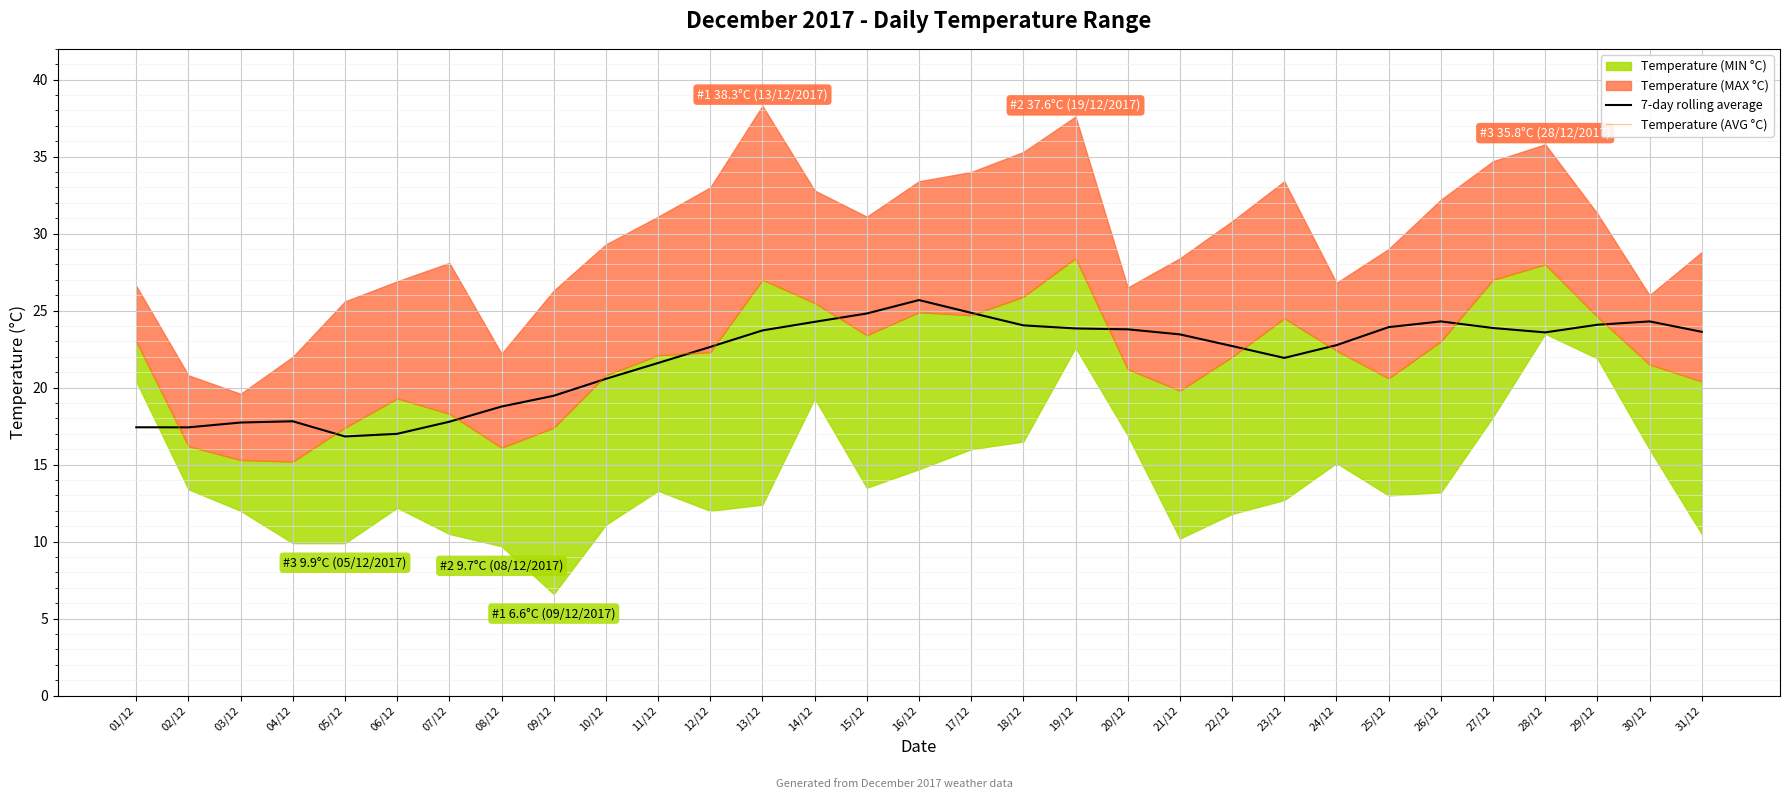

At which category does 7-day rolling average reach its first local peak?

04/12